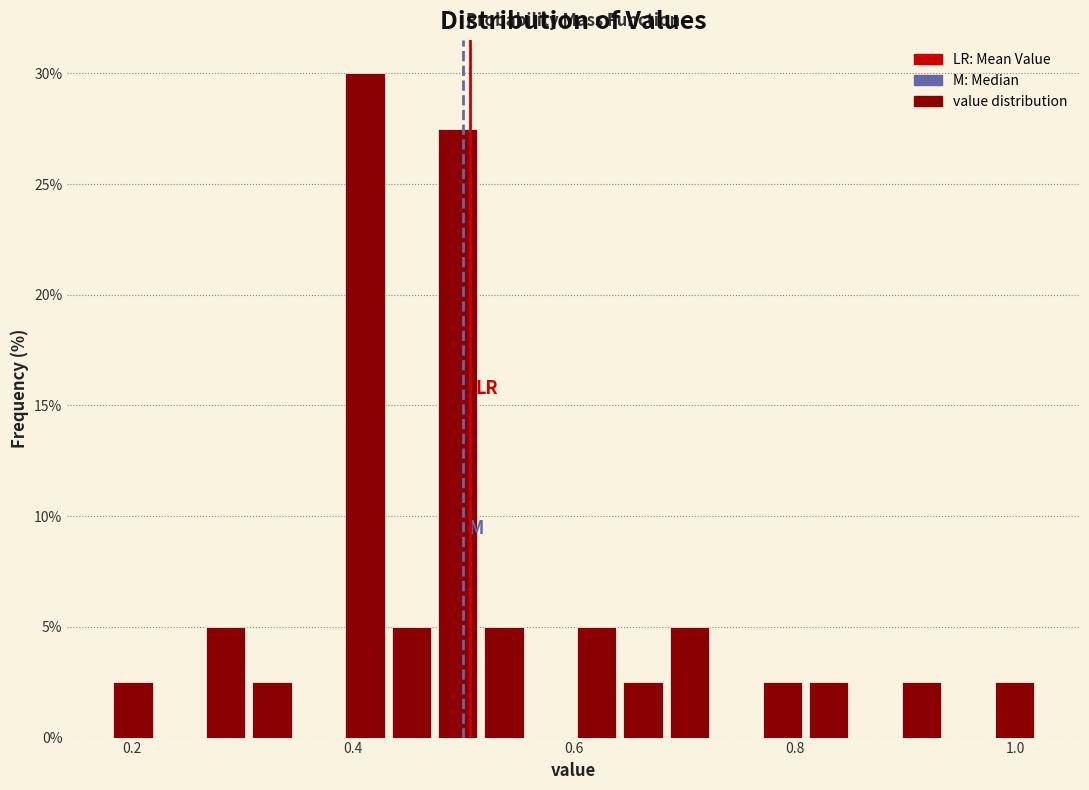

Around what value on the x-axis is the tallest bar? Give the approximate position of its centre, as read against the axis.

0.42